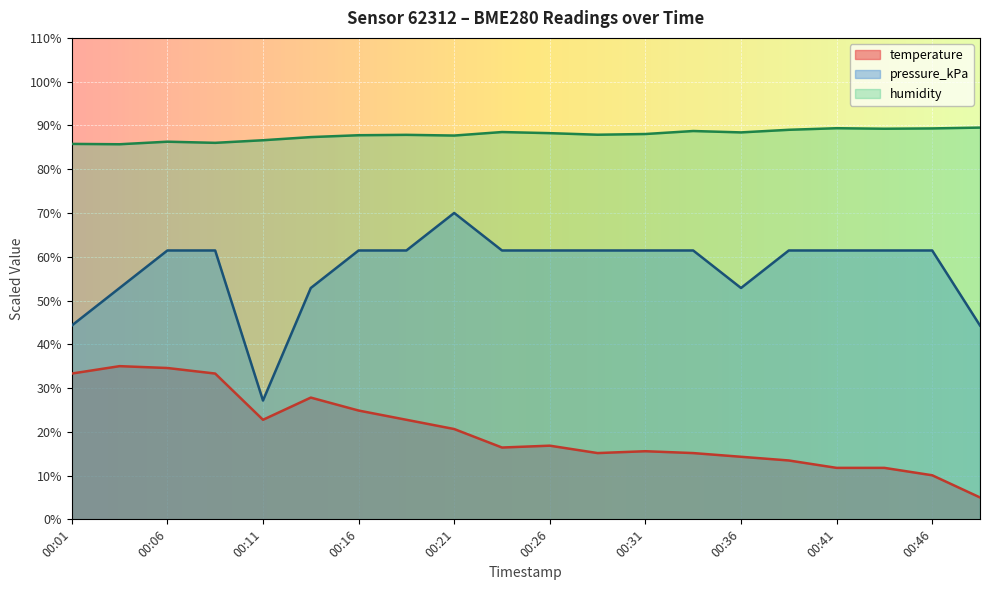

What is the lowest value of the pressure_kPa series?

27.1